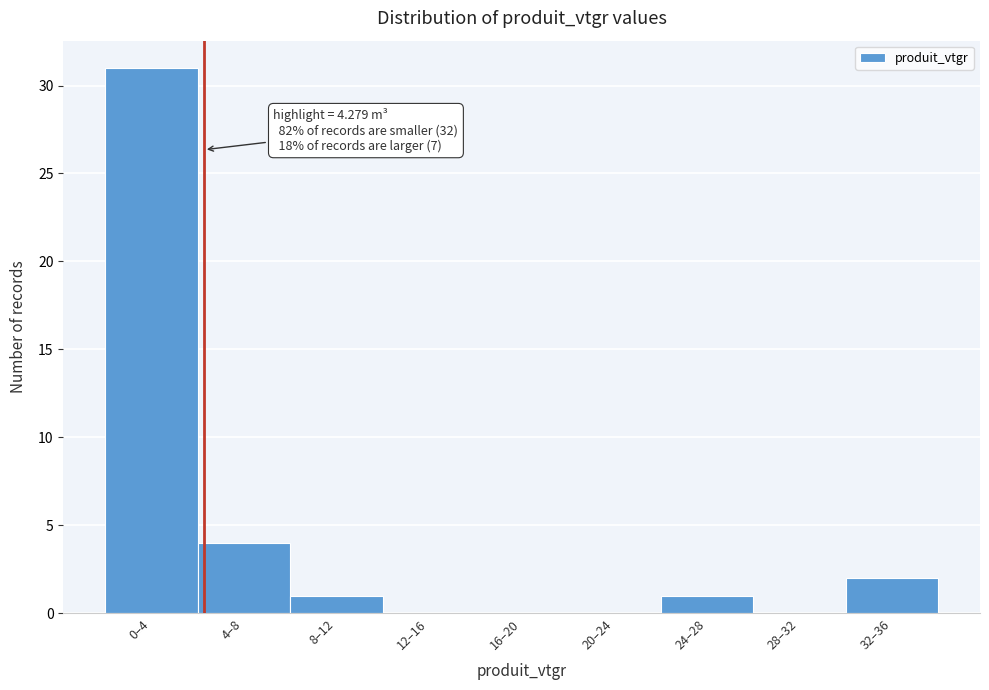

Reading left to right, transcribe all the data shown in this chart.

0–4=31	4–8=4	8–12=1	12–16=0	16–20=0	20–24=0	24–28=1	28–32=0	32–36=2